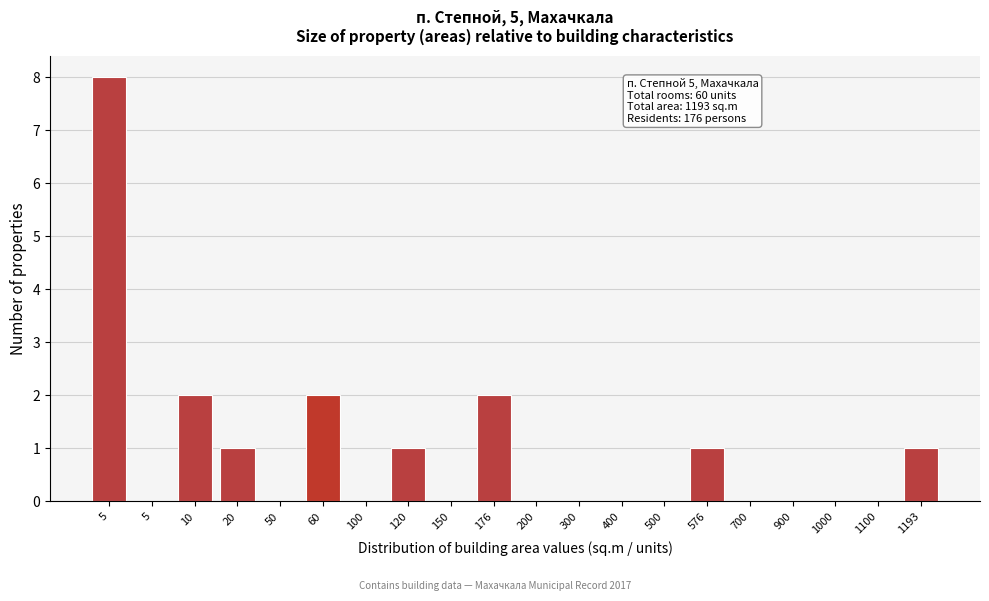

Count the number of categories in the chart.

20